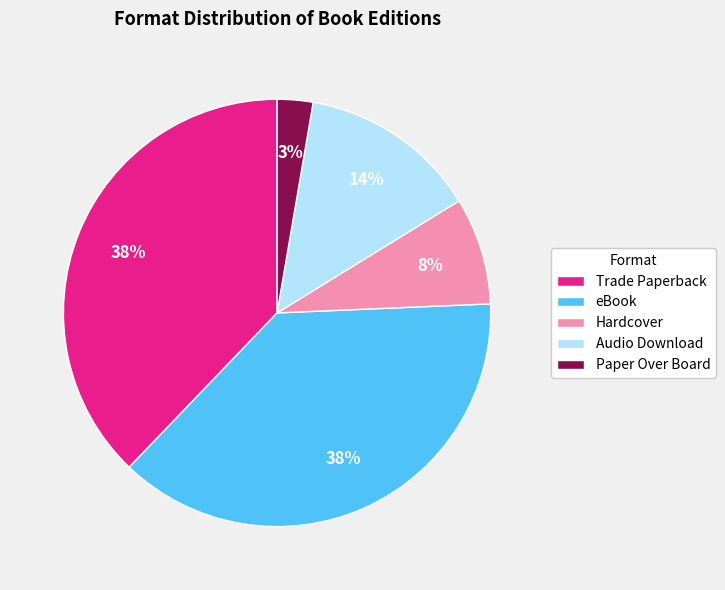

Is Hardcover the majority of the pie?

No